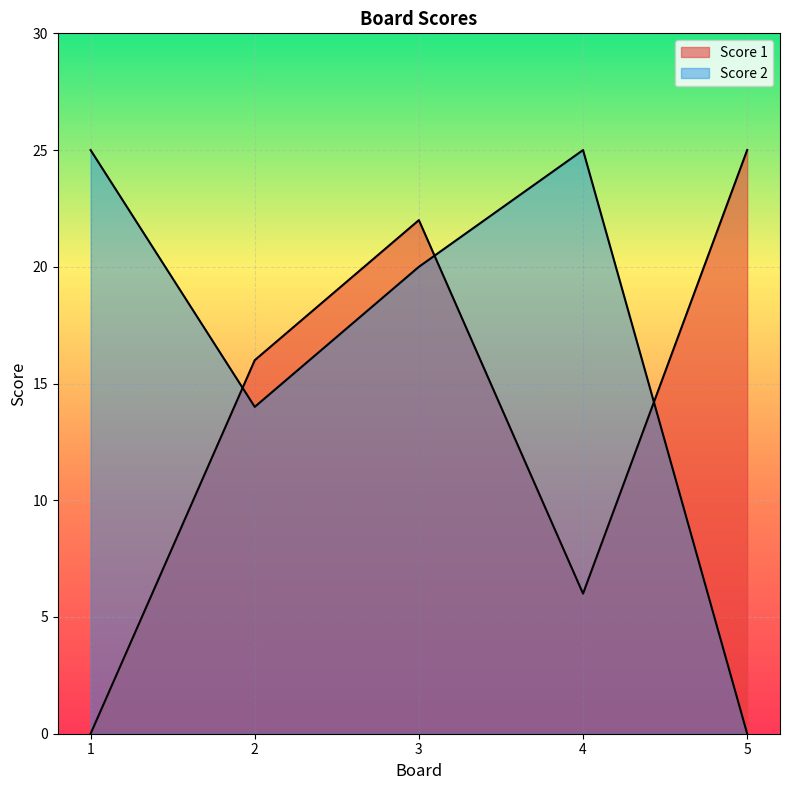

At which category does Score 2 reach its first local peak?

4